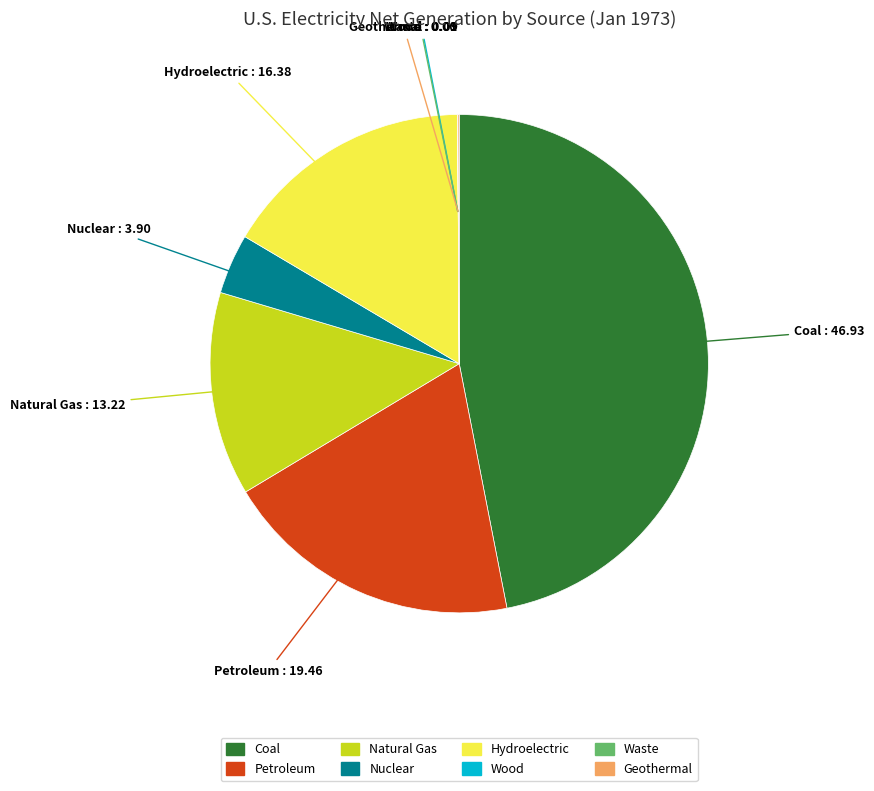

What is the largest slice in the pie chart?

Coal